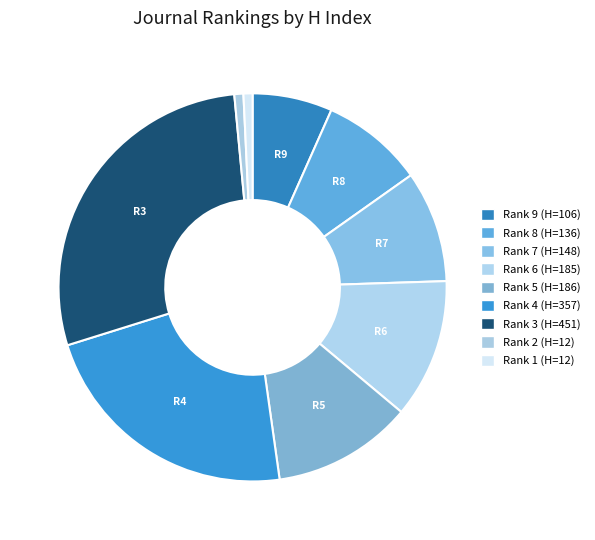

Is Rank 1 the majority of the pie?

No